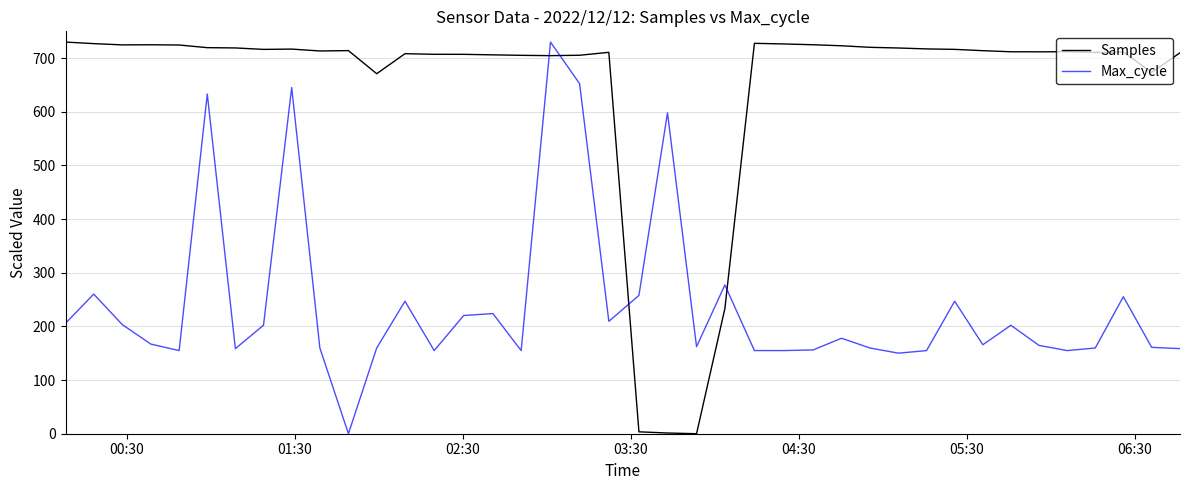

True or false: Samples and Max_cycle intersect in this chart.

True